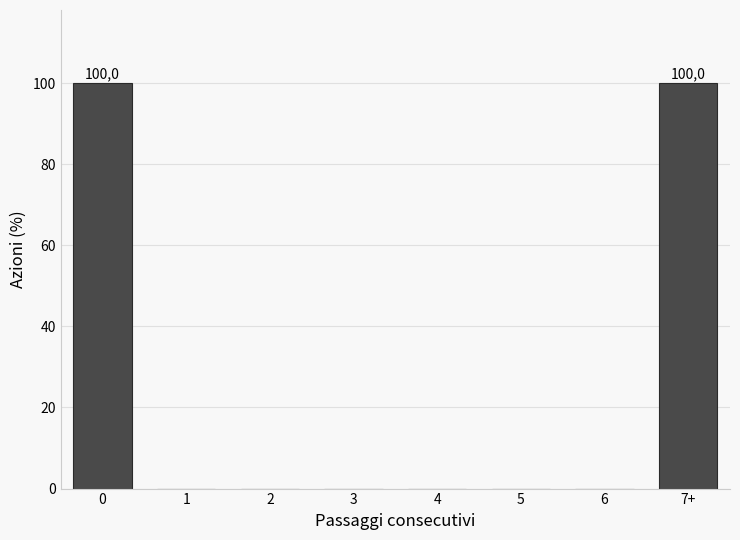

Reading left to right, transcribe all the data shown in this chart.

0=100	1=0	2=0	3=0	4=0	5=0	6=0	7+=100